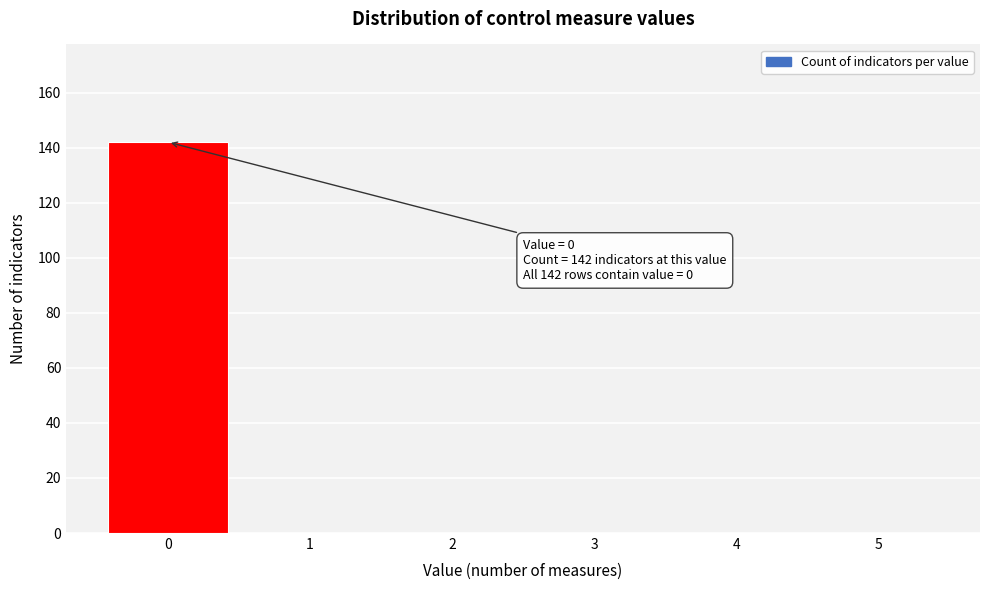

Which range on the x-axis has the tallest bar?

-0.5 to 0.5